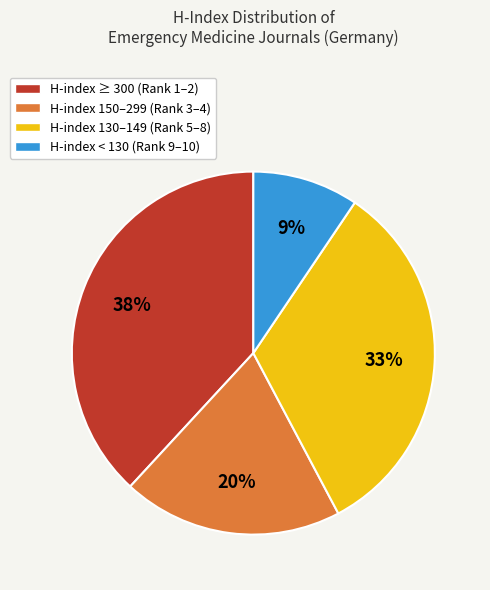

To the nearest percent, what portion does H-index < 130 (Rank 9–10) represent?

9%